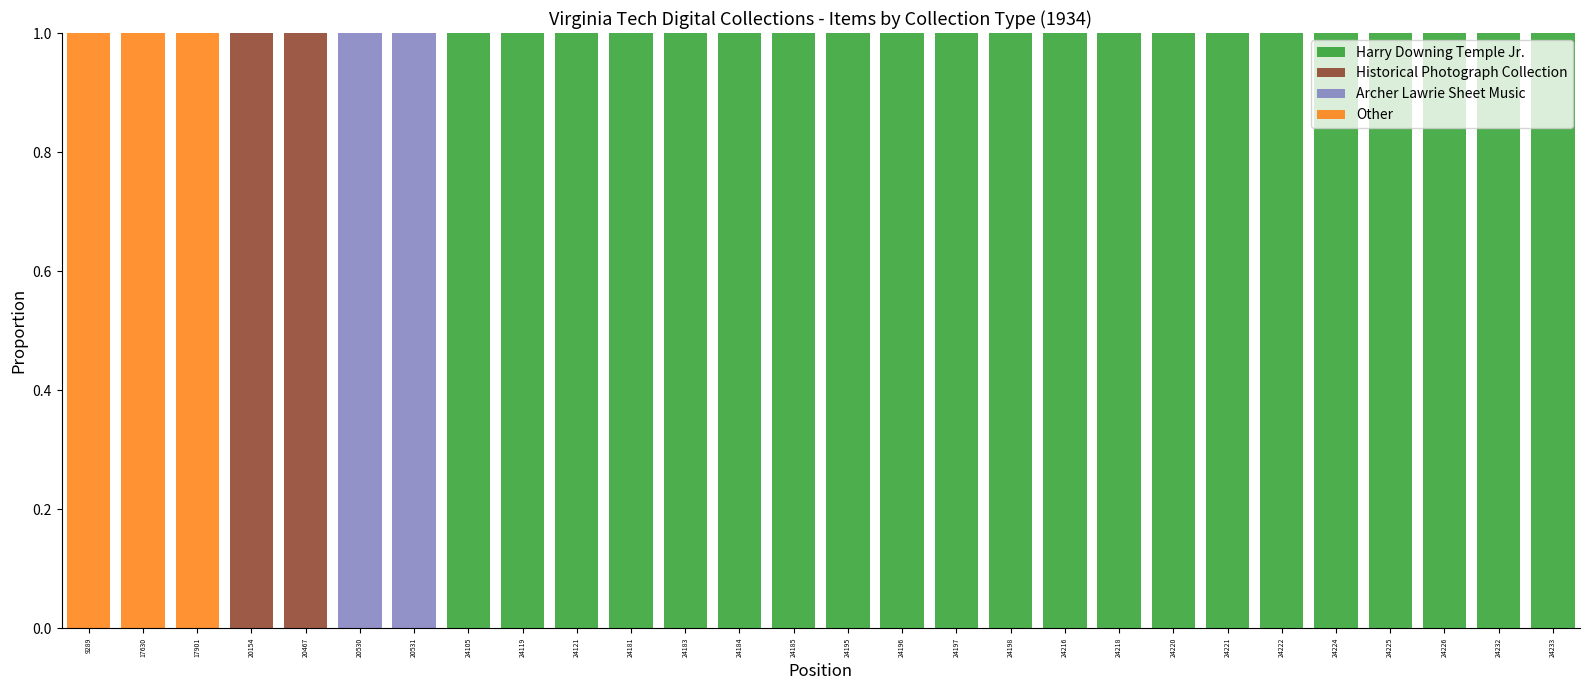

What is the total value across all series at 24195?

1